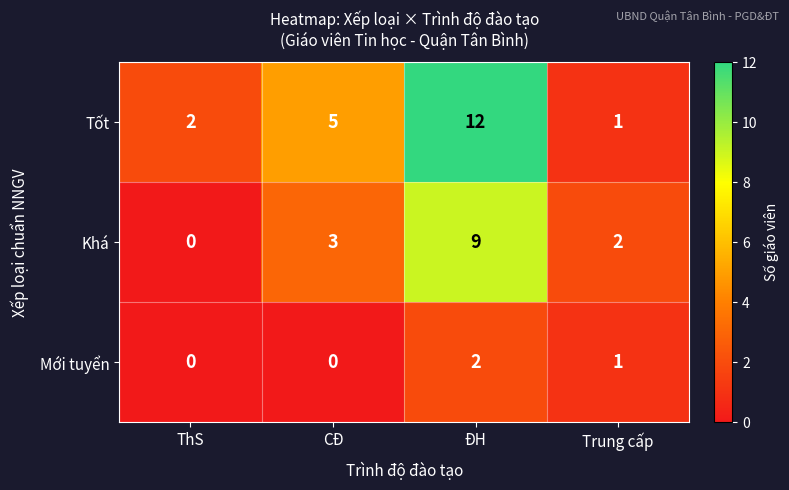

Which series changed the most between ThS and Trung cấp?

Khá